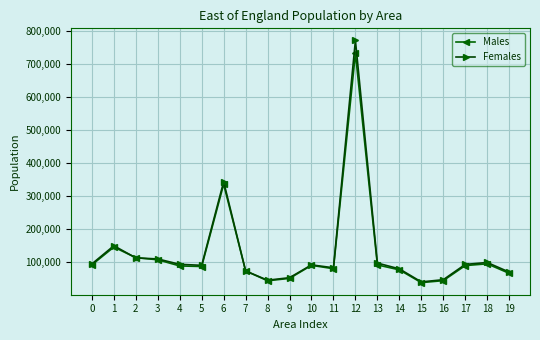

Which series has the widest spread of values?

Females